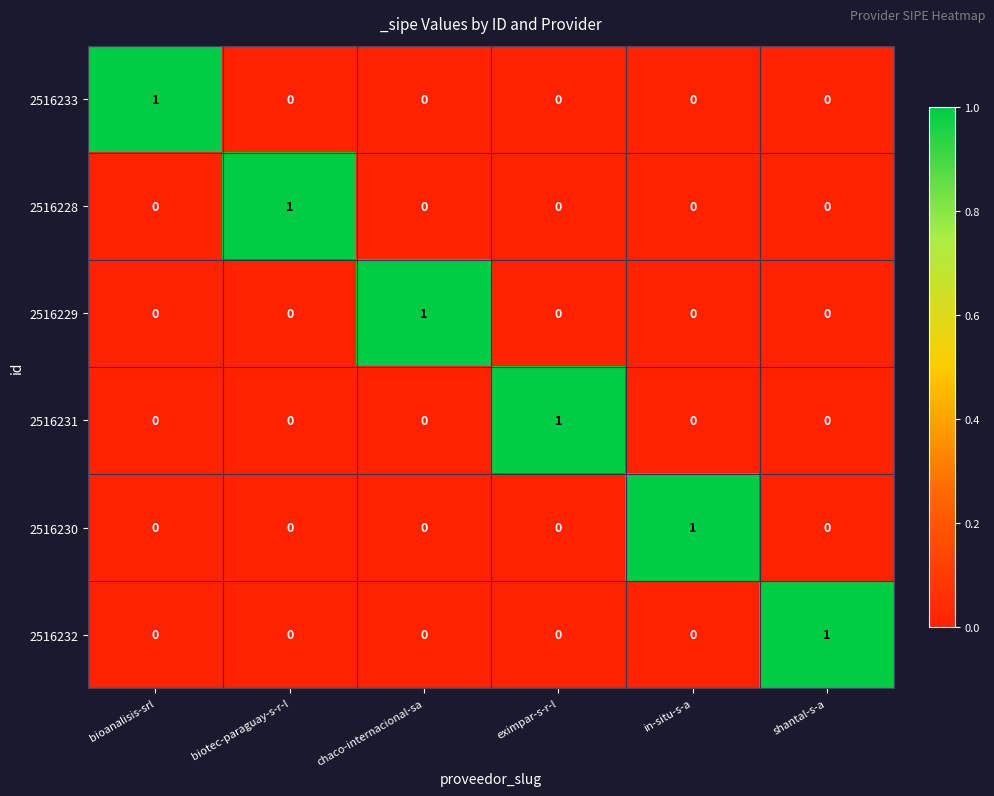

What is the spread (max minus min) of values at eximpar-s-r-l?

1